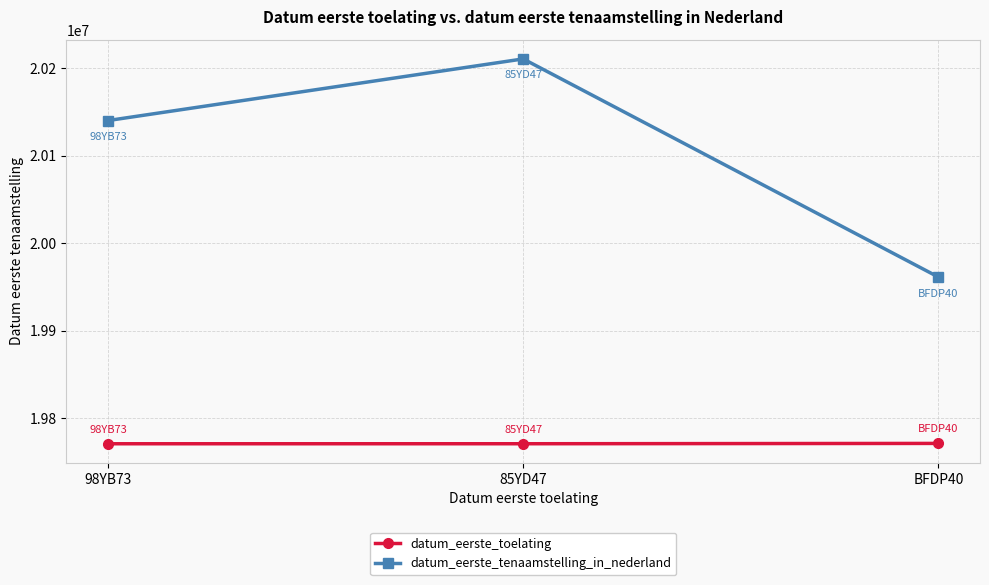

The datum_eerste_toelating series shows 4766671 at 98YB73. True or false?

False